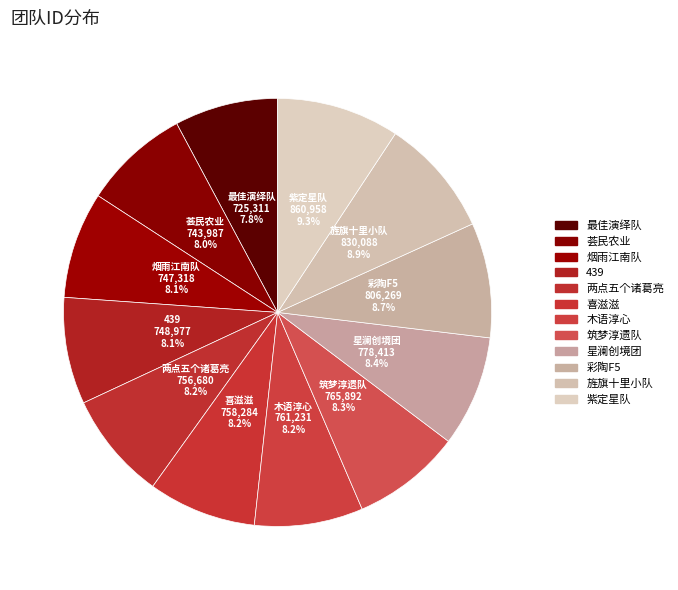

How many segments does this pie chart have?

12